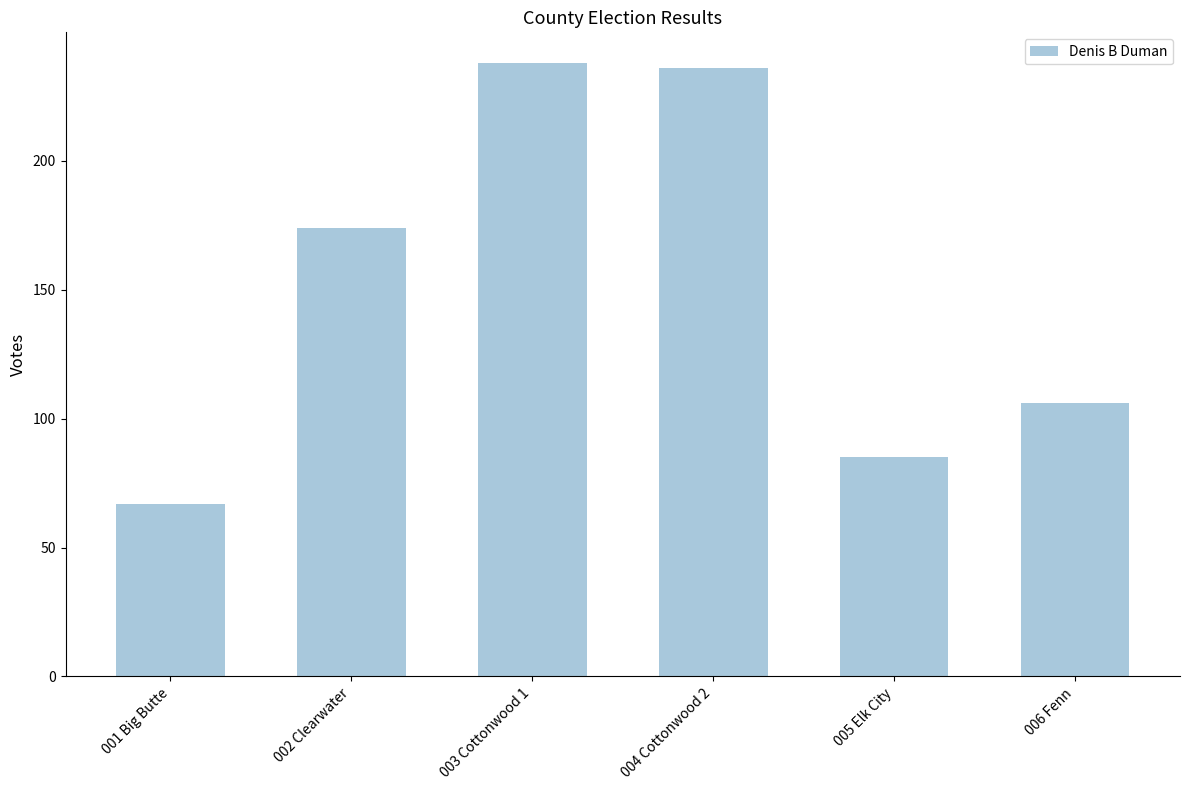

How many values are below 174?

3